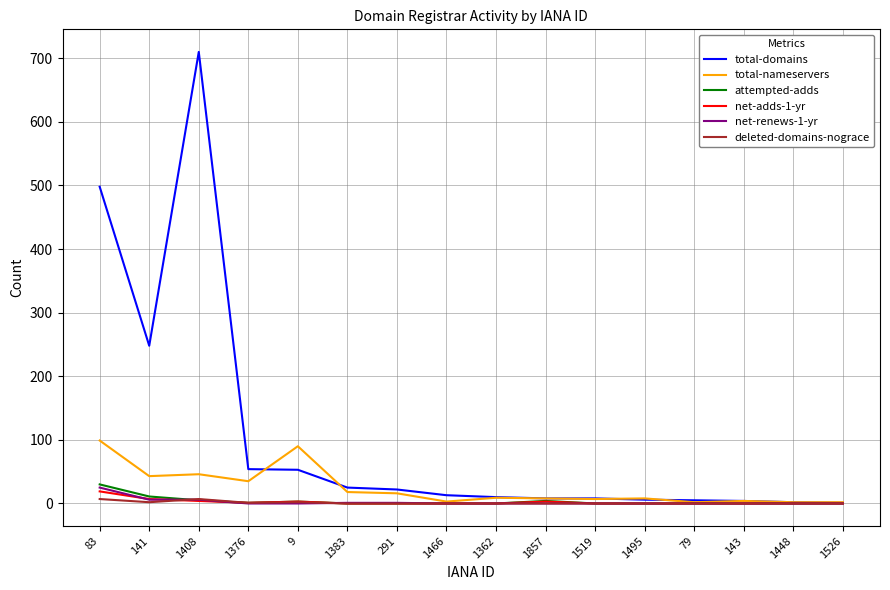

Which series has the largest total across all categories?

total-domains